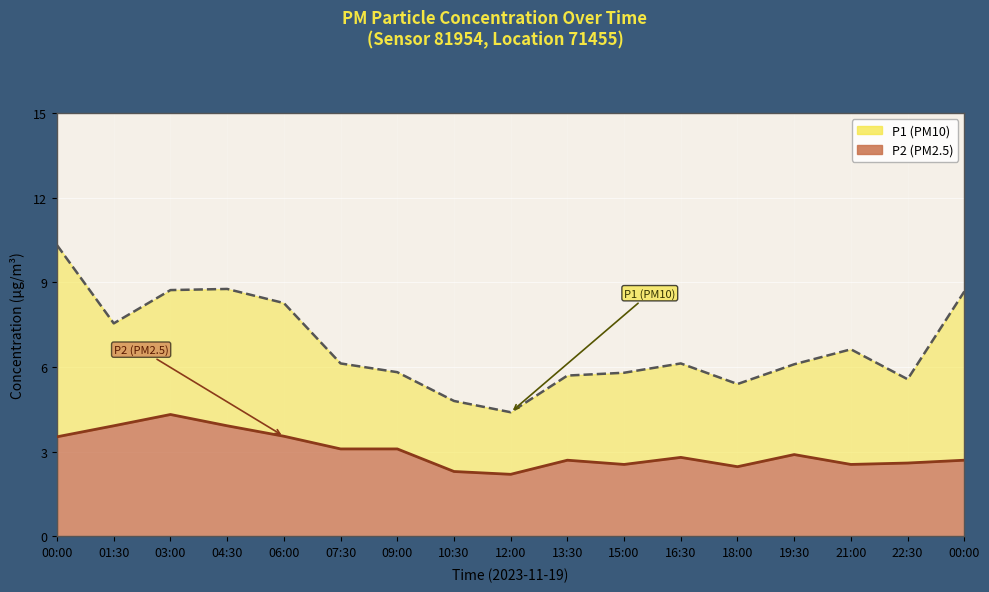

At how many categories does at least one series exceed 5?

15